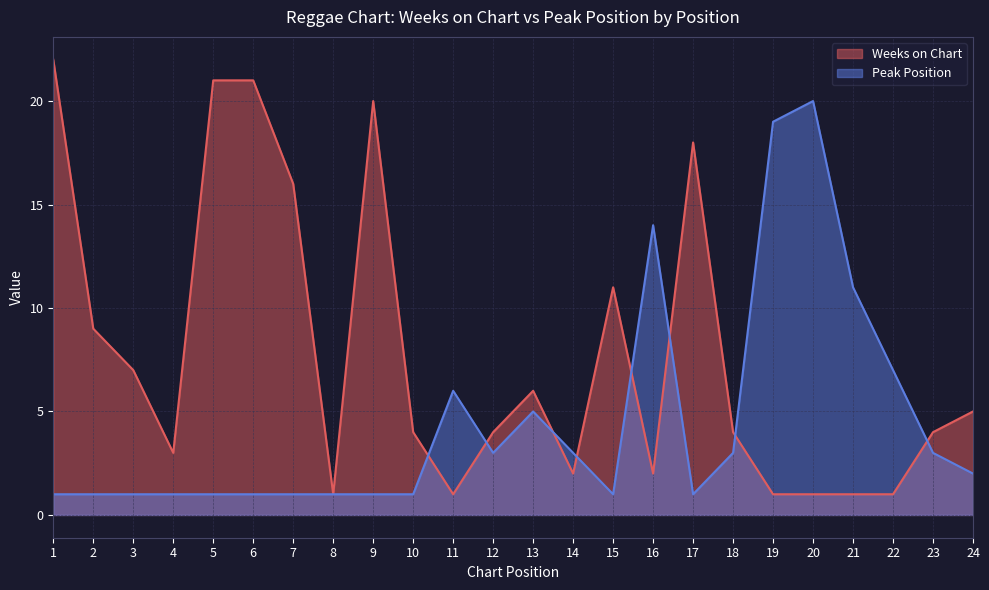

How many values in the Weeks on Chart series exceed 4?

11